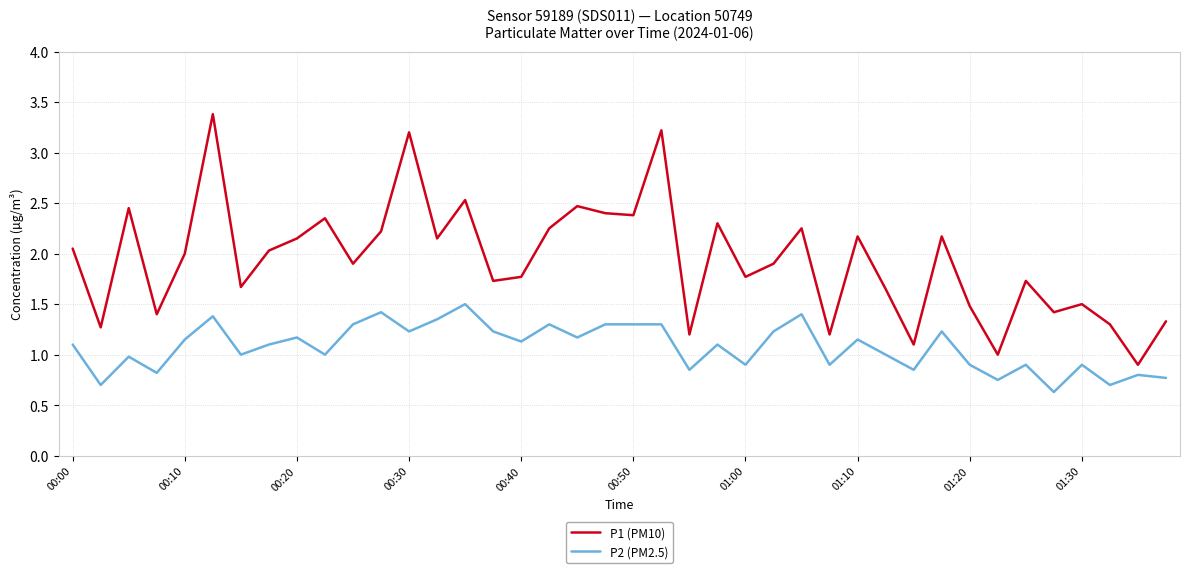

What is the greatest value displayed?

3.4